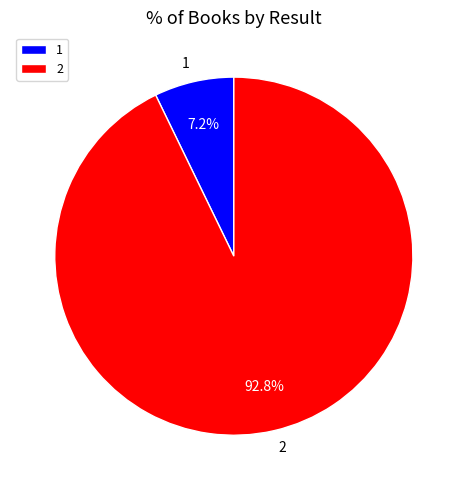

Does any single category account for the majority?

Yes